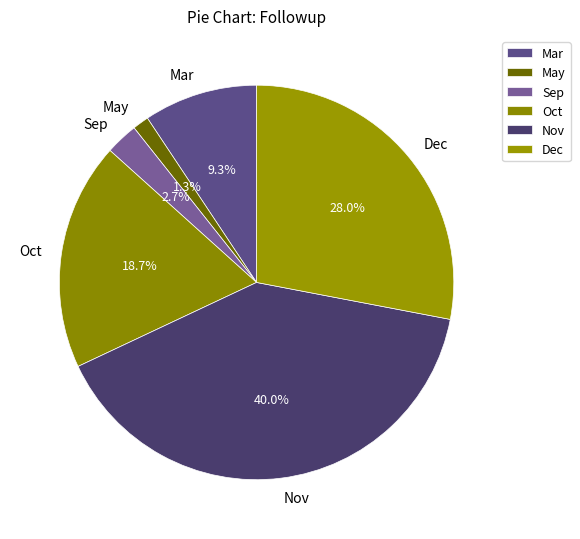

What is the ratio of the value at Oct to the value at Dec?

0.7